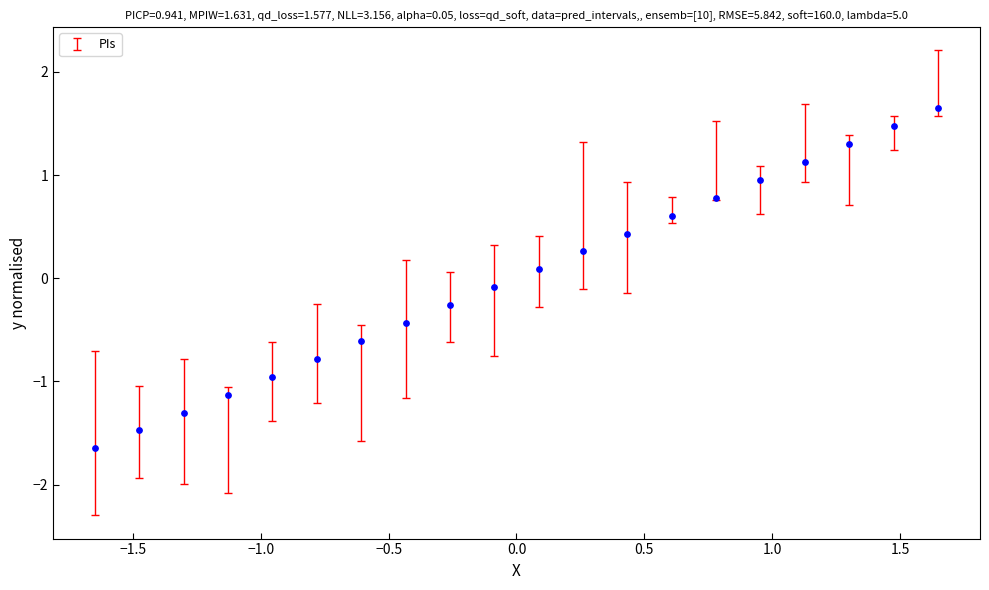

What is the range of Y values (max minus min)?

3.3